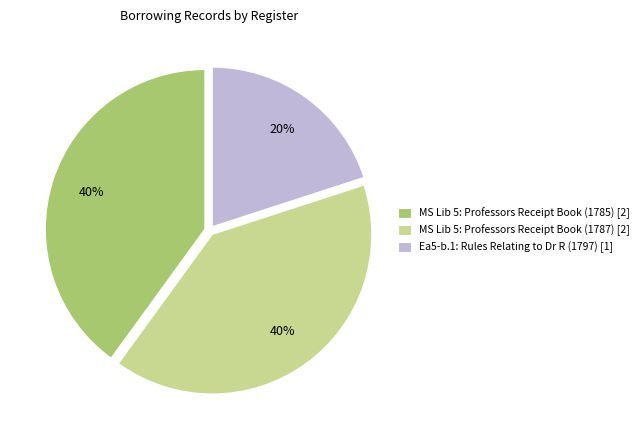

Approximately how many times larger is the value at MS Lib 5: Professors Receipt Book (1785) [2] compared to MS Lib 5: Professors Receipt Book (1787) [2]?

1.0